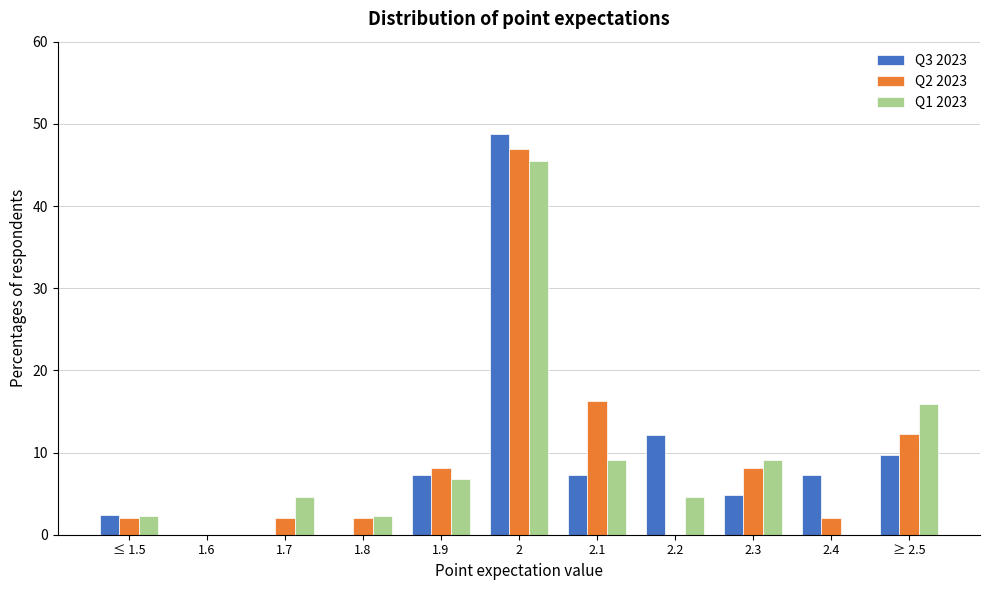

Is the value of Q2 2023 at 1.9 greater than the value of Q1 2023 at 1.9?

Yes